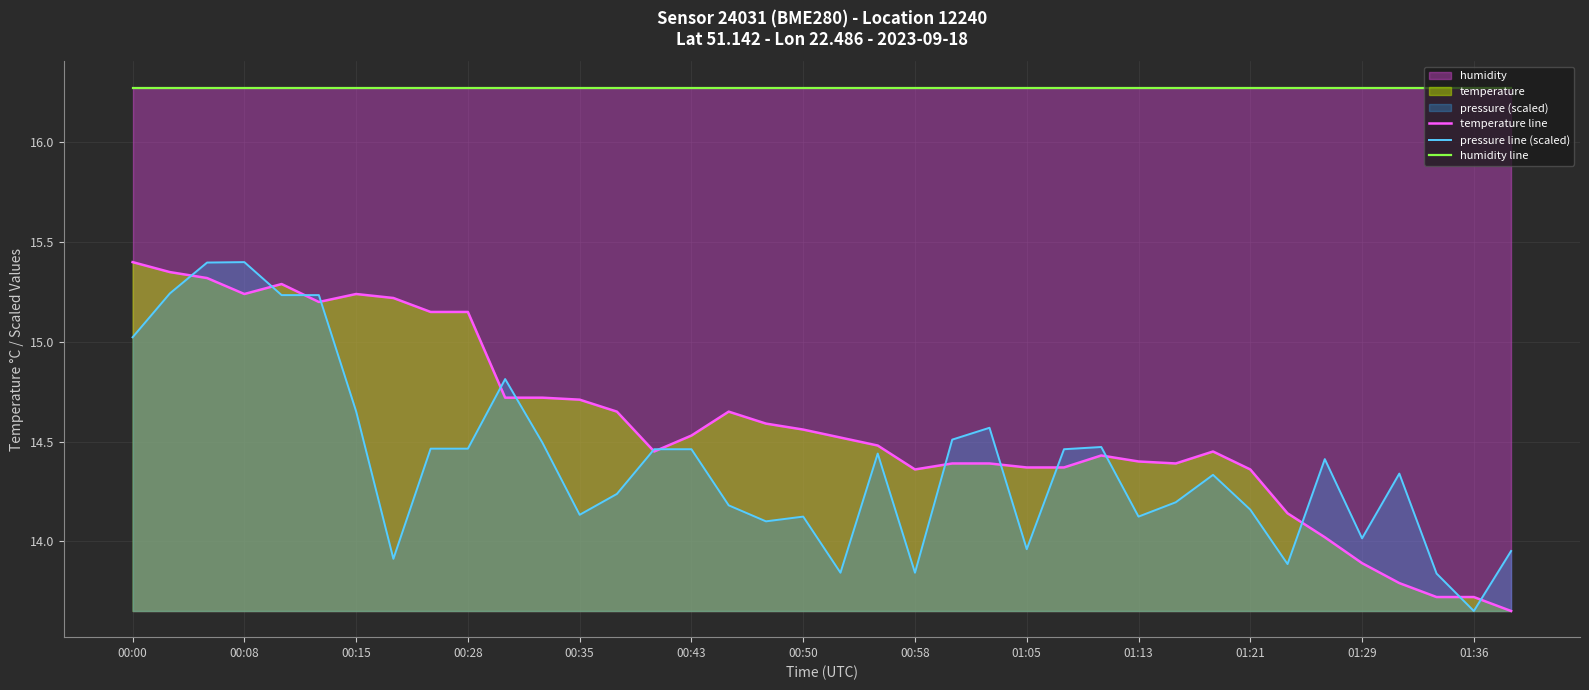

True or false: temperature line and humidity line intersect in this chart.

False